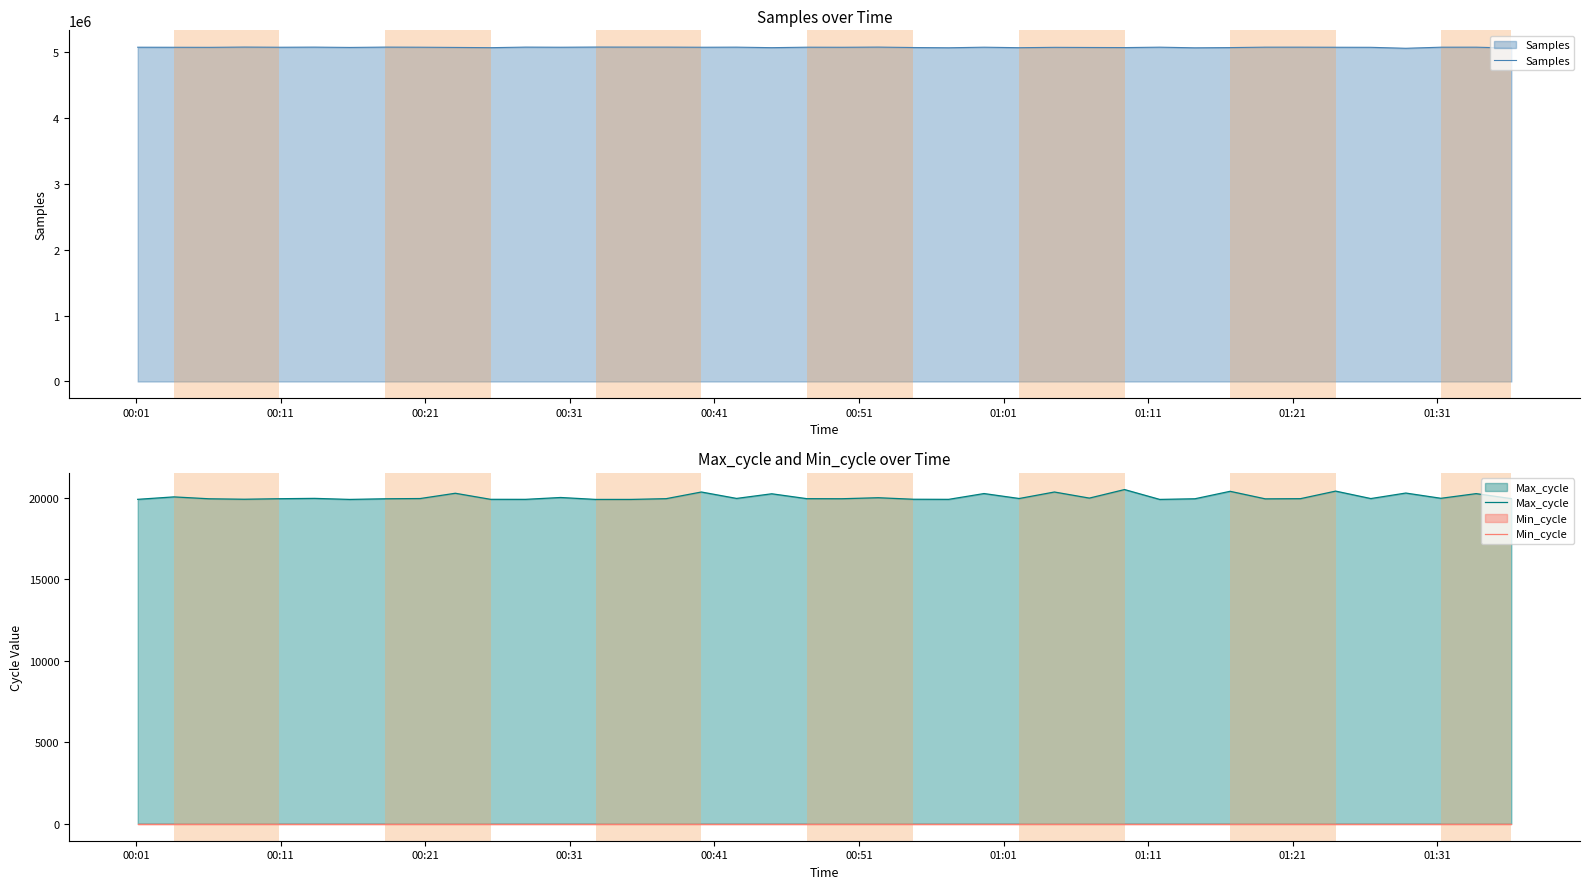

True or false: Max_cycle has more than 0 points higher than both neighbors.

True